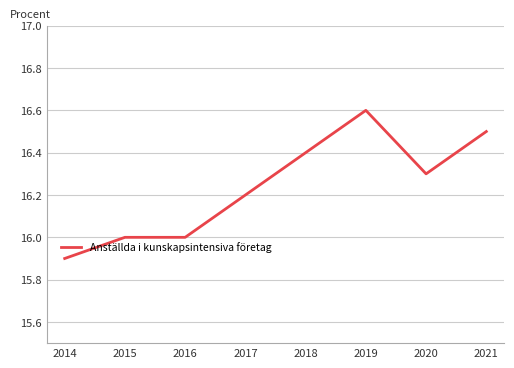

True or false: the data shows 27.4 at 2017.

False